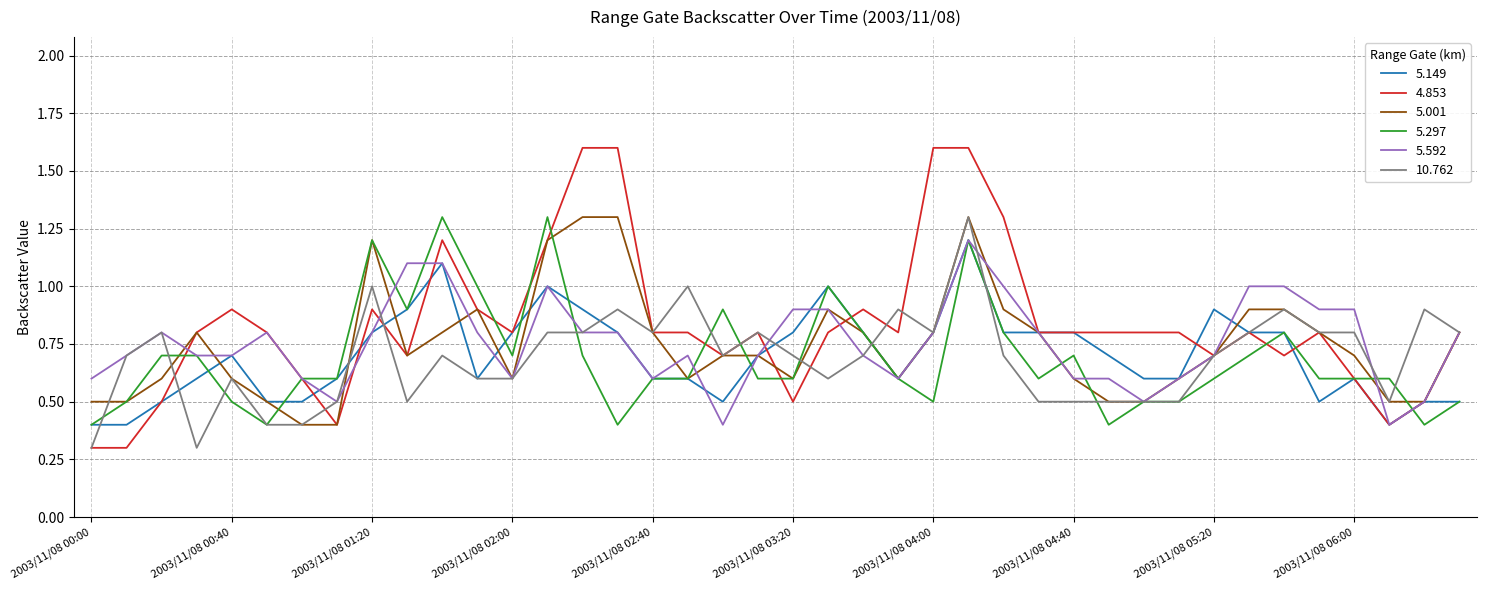

How many 5.592 values are between 0 and 1?

37